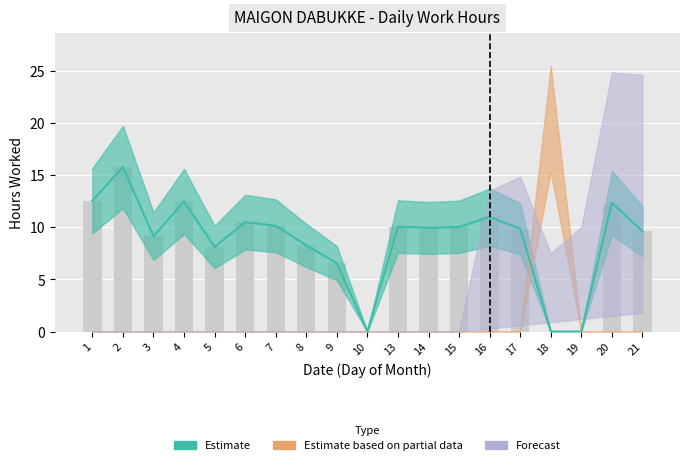

Are the bars horizontal?

No